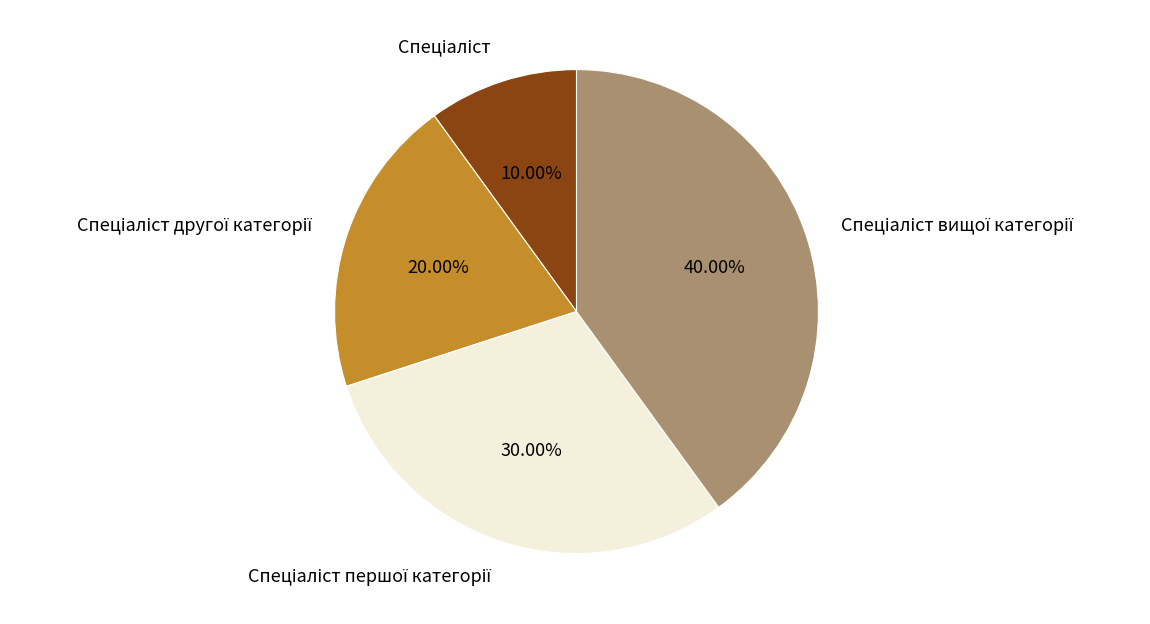

Does any single category account for the majority?

No